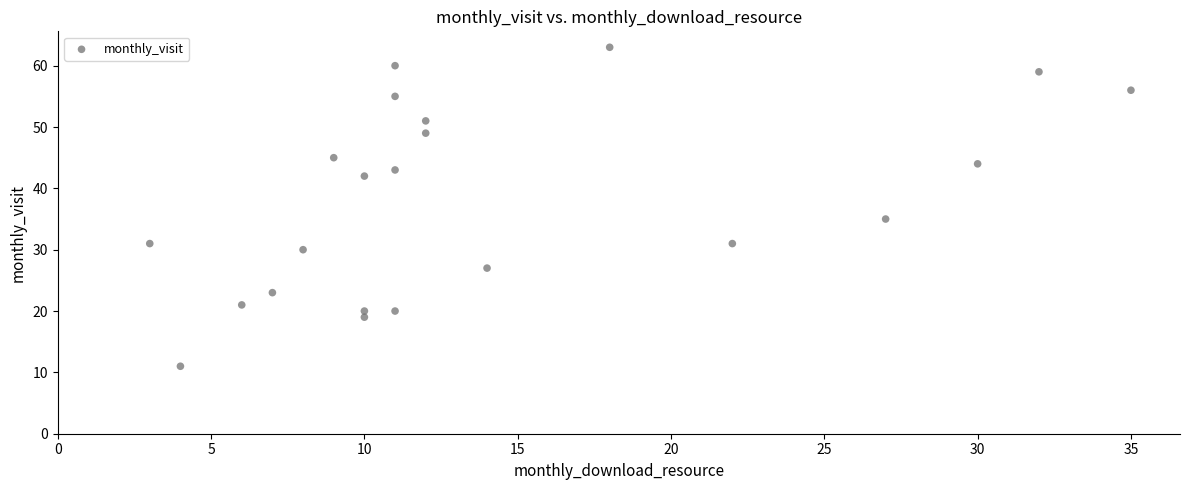

What Y value in the scatter plot is closest to 37?

35